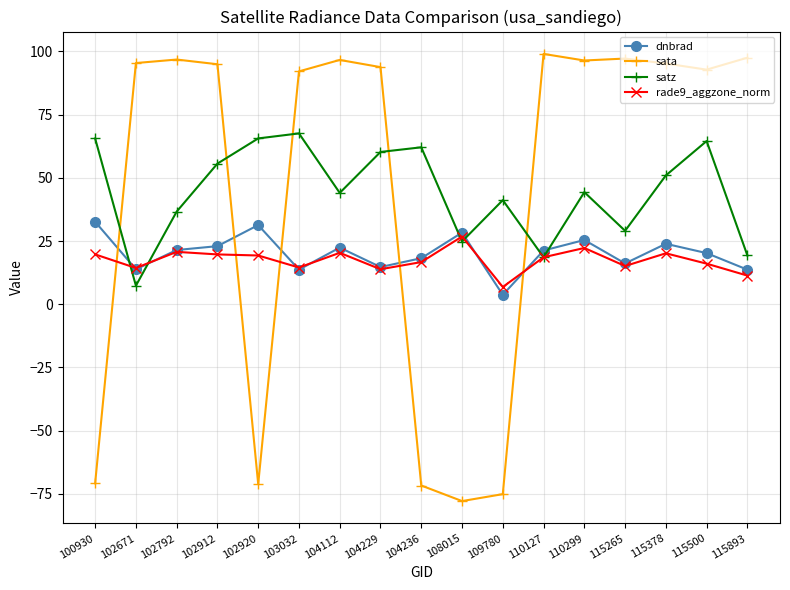

True or false: rade9_aggzone_norm has more than 2 interior local peaks.

True